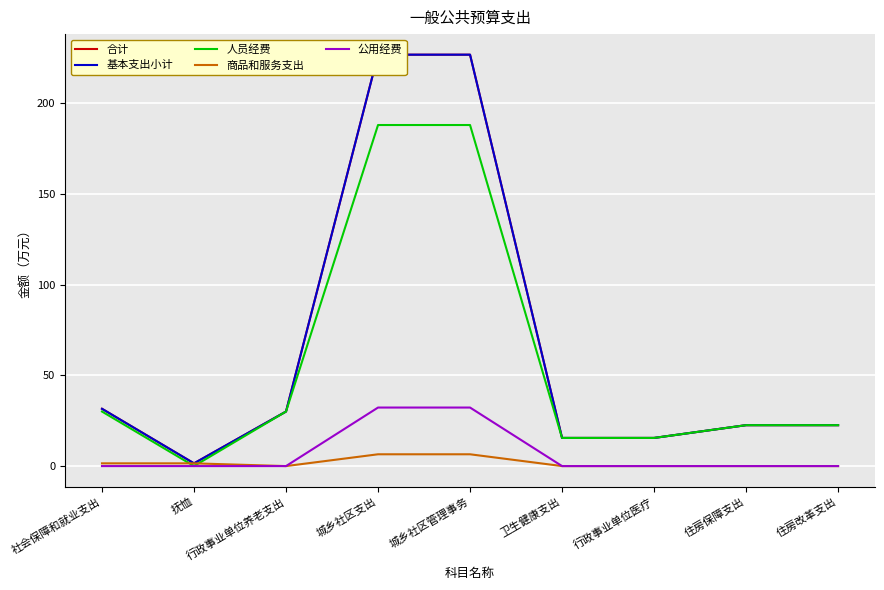

What is the difference between the maximum and second lowest values in the 基本支出小计 series?

211.4